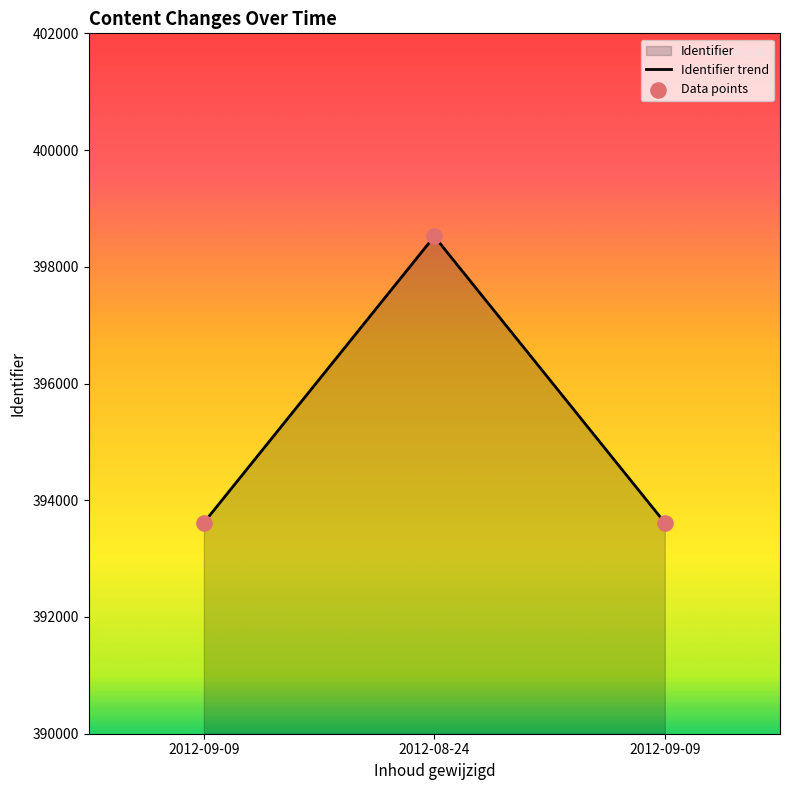

Which has a higher value, 2012-09-09 or 2012-09-09?

2012-09-09